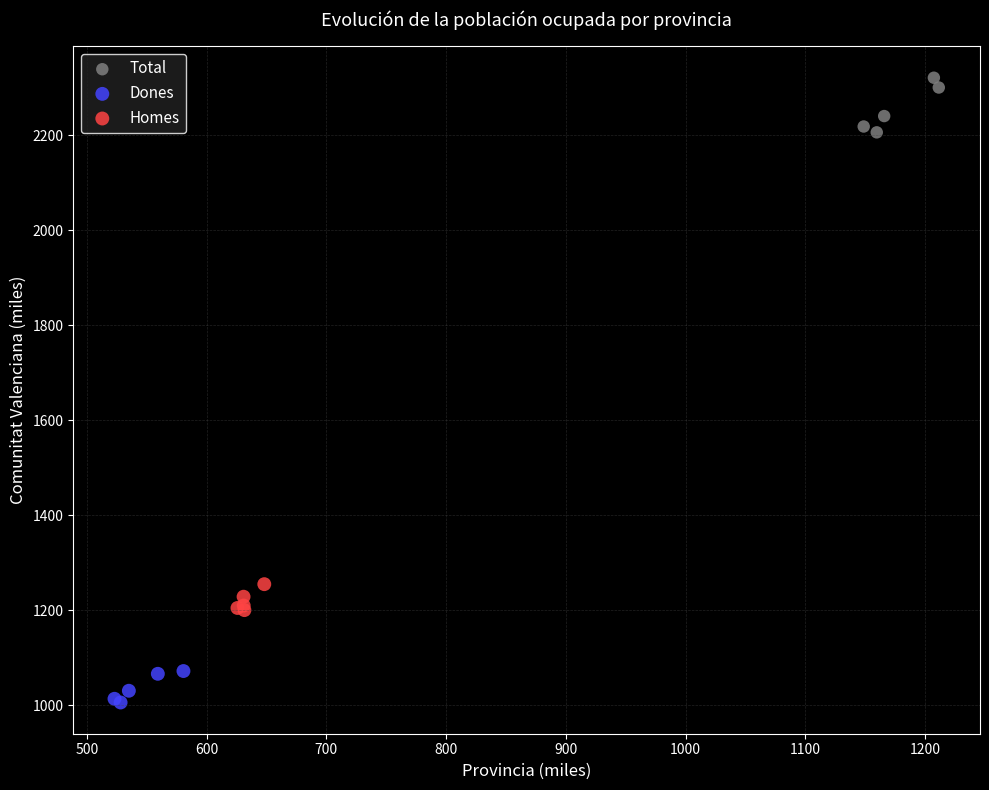

Which series reaches the minimum Y coordinate?

Dones